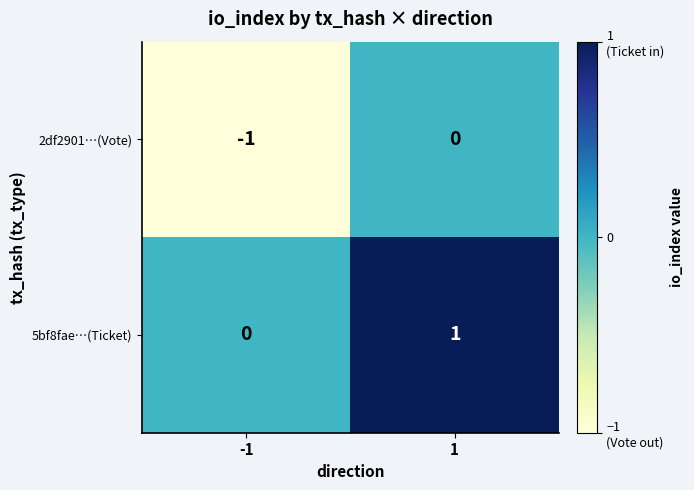

Reading left to right, list all the values displayed in this chart.

2df2901…(Vote): -1=-1	1=0
5bf8fae…(Ticket): -1=0	1=1